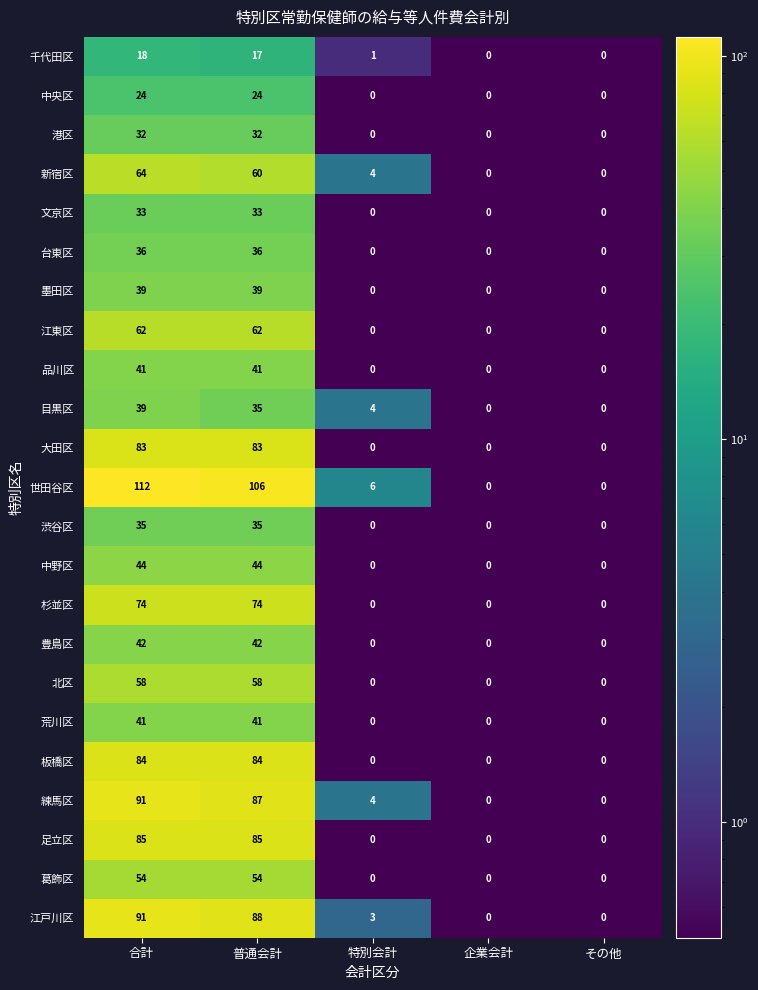

Count the 足立区 values in the range 0 to 85.

5